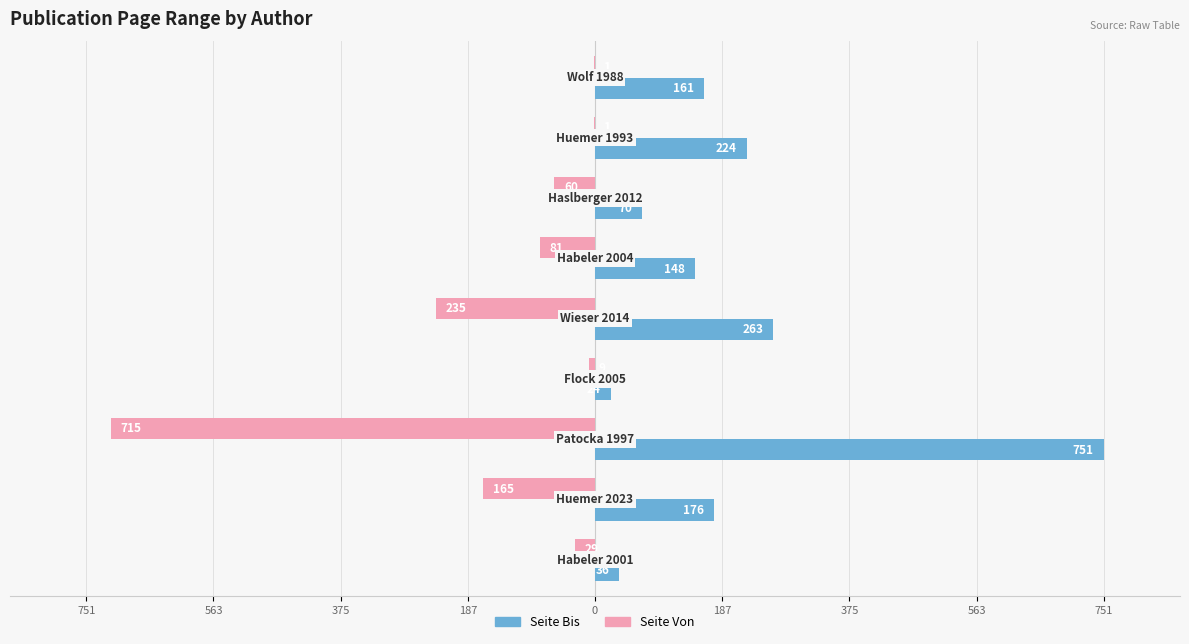

What are all the series names shown in the legend?

Seite Bis, Seite Von